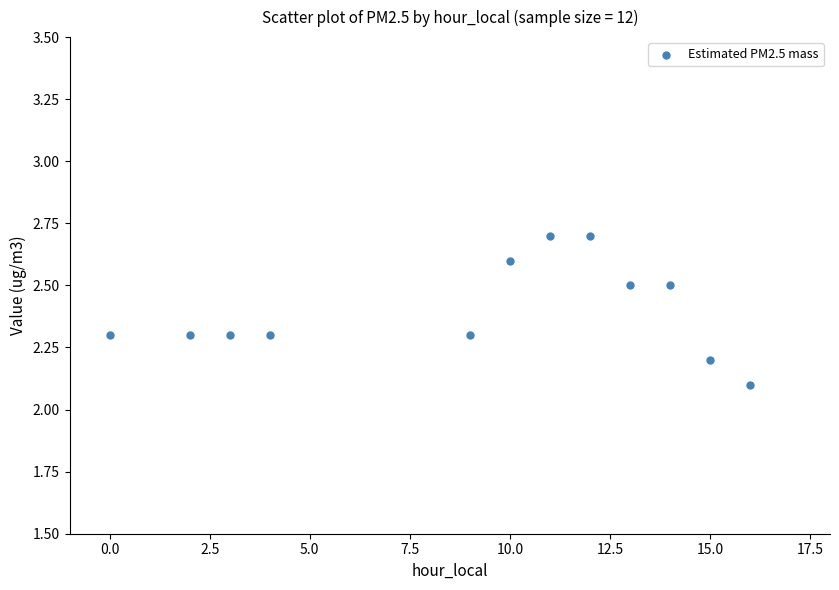

What Y value in the scatter plot is closest to 2?

2.1